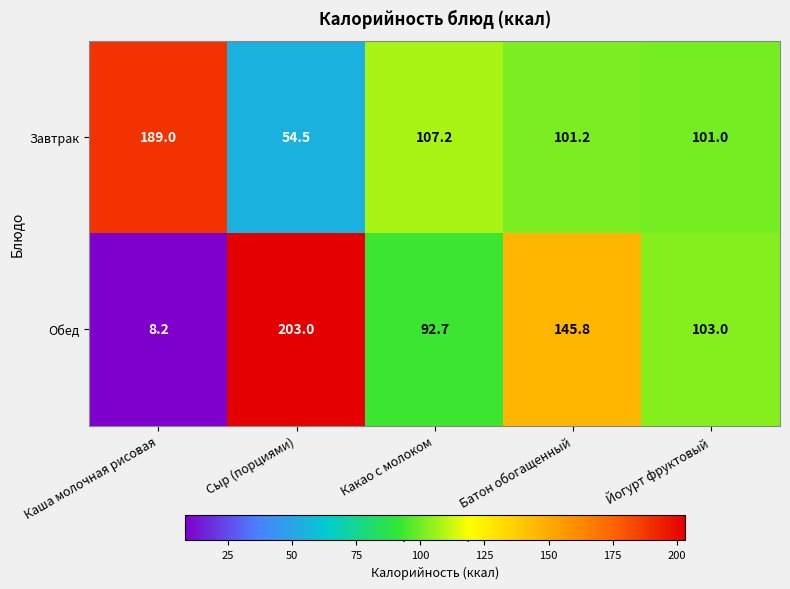

Is it true that Завтрак equals 157.7 at Какао с молоком?

False